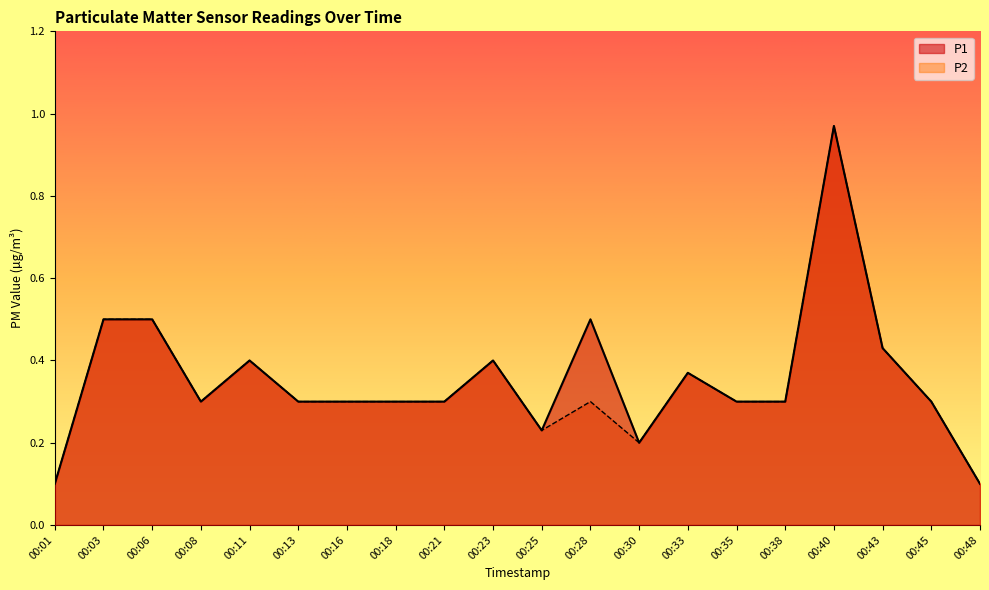

Rank the categories by P1 value from highest to lowest.

00:40, 00:03, 00:06, 00:28, 00:43, 00:11, 00:23, 00:33, 00:08, 00:13, 00:16, 00:18, 00:21, 00:35, 00:38, 00:45, 00:25, 00:30, 00:01, 00:48